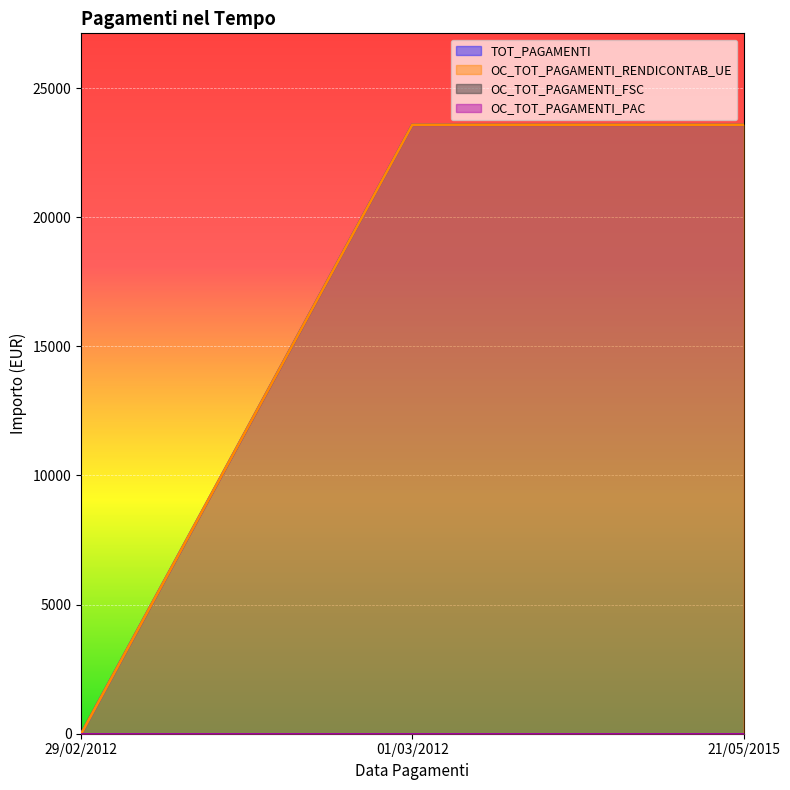

True or false: TOT_PAGAMENTI has a value of -14653.5 at 29/02/2012.

False